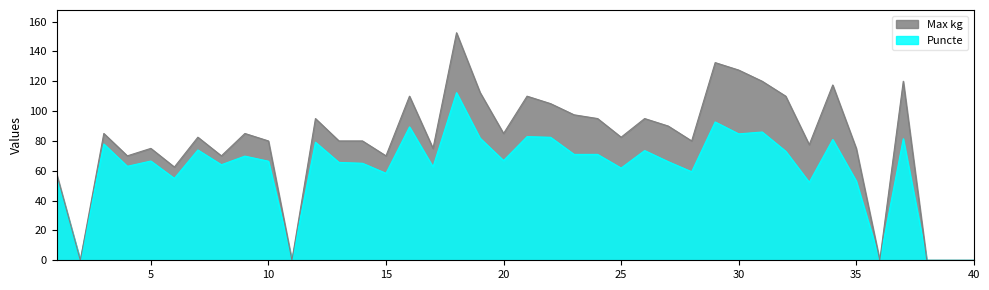

True or false: Puncte has a value of 73.5 at 26.

True